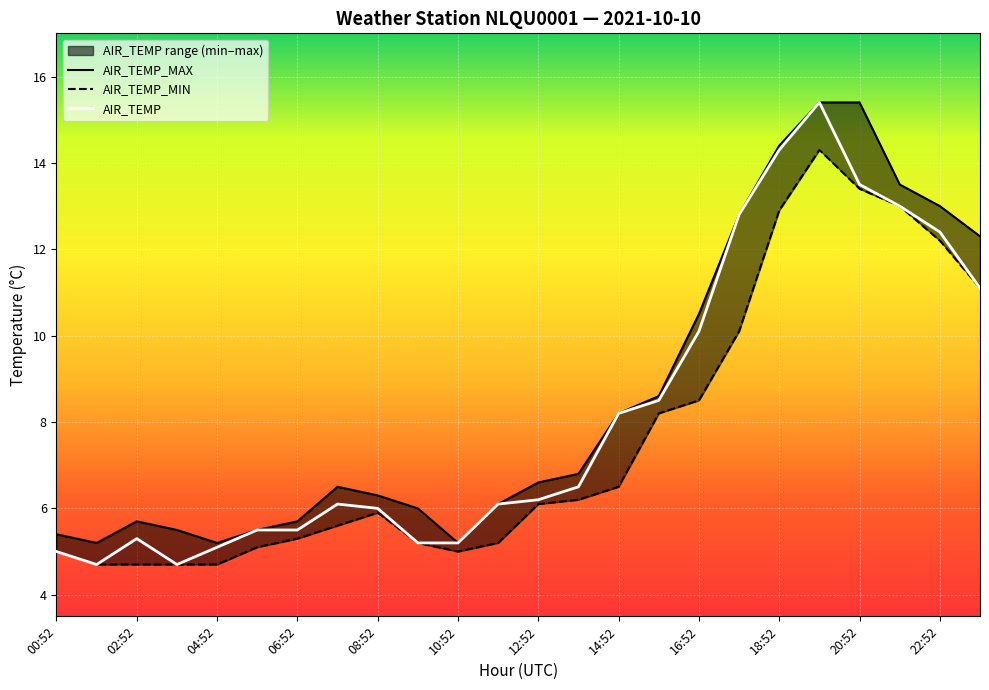

True or false: AIR_TEMP and AIR_TEMP_MIN intersect in this chart.

False